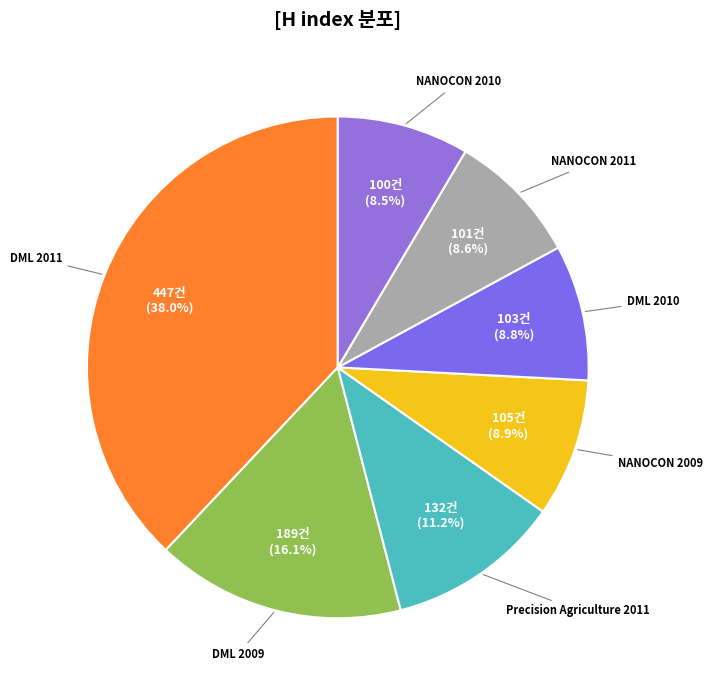

How many slices are in this pie chart?

7